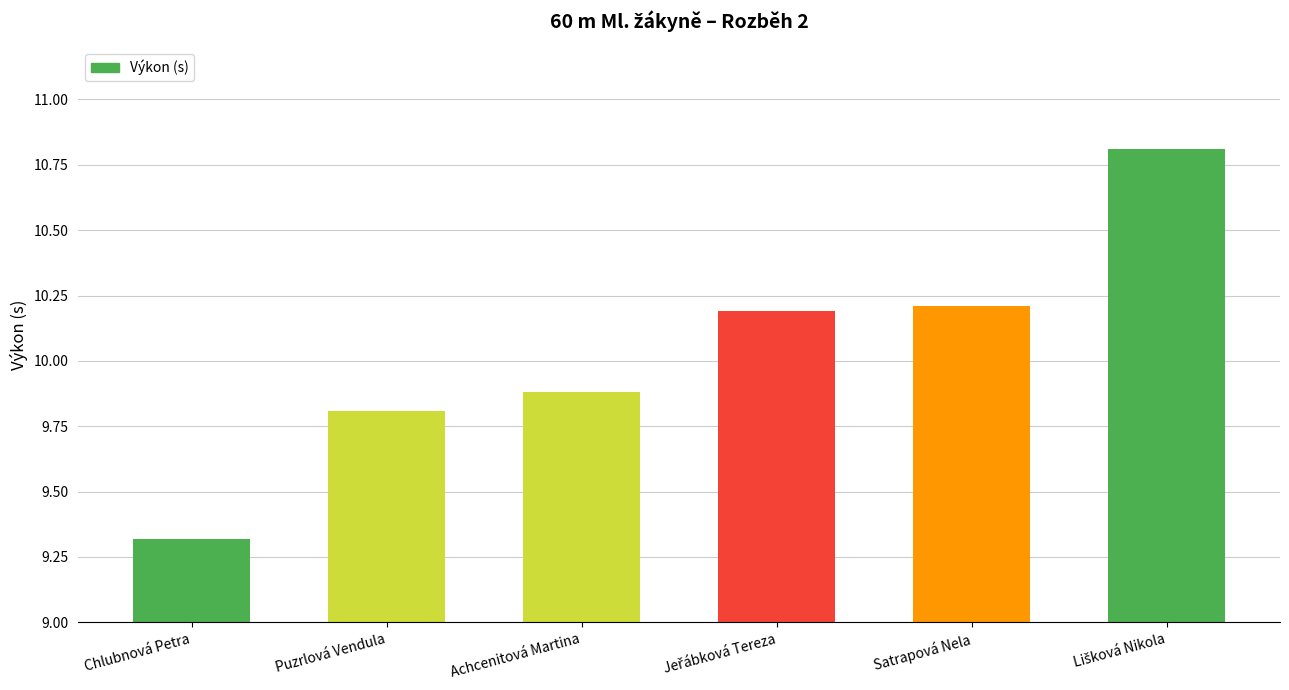

Between Puzrlová Vendula and Chlubnová Petra, which is larger?

Puzrlová Vendula